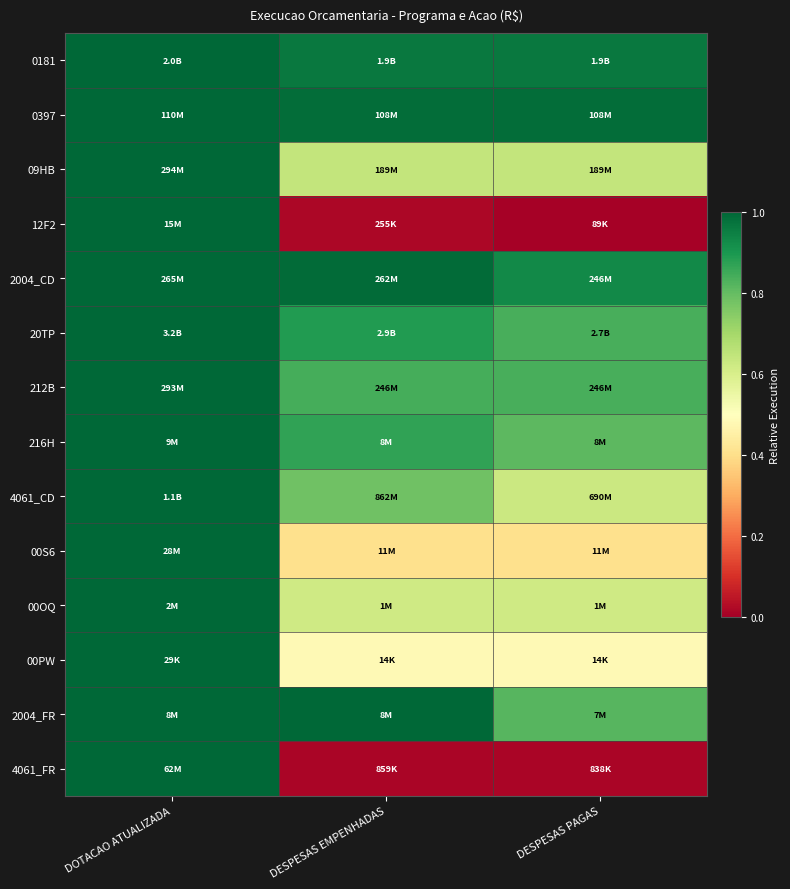

Reading left to right, list all the values displayed in this chart.

0181: DOTACAO ATUALIZADA=1.0	DESPESAS EMPENHADAS=1.0	DESPESAS PAGAS=1.0
0397: DOTACAO ATUALIZADA=1.0	DESPESAS EMPENHADAS=1.0	DESPESAS PAGAS=1.0
09HB: DOTACAO ATUALIZADA=1.0	DESPESAS EMPENHADAS=0.6	DESPESAS PAGAS=0.6
12F2: DOTACAO ATUALIZADA=1.0	DESPESAS EMPENHADAS=0.0	DESPESAS PAGAS=0.0
2004_CD: DOTACAO ATUALIZADA=1.0	DESPESAS EMPENHADAS=1.0	DESPESAS PAGAS=0.9
20TP: DOTACAO ATUALIZADA=1.0	DESPESAS EMPENHADAS=0.9	DESPESAS PAGAS=0.8
212B: DOTACAO ATUALIZADA=1.0	DESPESAS EMPENHADAS=0.8	DESPESAS PAGAS=0.8
216H: DOTACAO ATUALIZADA=1.0	DESPESAS EMPENHADAS=0.9	DESPESAS PAGAS=0.8
4061_CD: DOTACAO ATUALIZADA=1.0	DESPESAS EMPENHADAS=0.8	DESPESAS PAGAS=0.6
00S6: DOTACAO ATUALIZADA=1.0	DESPESAS EMPENHADAS=0.4	DESPESAS PAGAS=0.4
00OQ: DOTACAO ATUALIZADA=1.0	DESPESAS EMPENHADAS=0.6	DESPESAS PAGAS=0.6
00PW: DOTACAO ATUALIZADA=1.0	DESPESAS EMPENHADAS=0.5	DESPESAS PAGAS=0.5
2004_FR: DOTACAO ATUALIZADA=1.0	DESPESAS EMPENHADAS=1.0	DESPESAS PAGAS=0.8
4061_FR: DOTACAO ATUALIZADA=1.0	DESPESAS EMPENHADAS=0.0	DESPESAS PAGAS=0.0